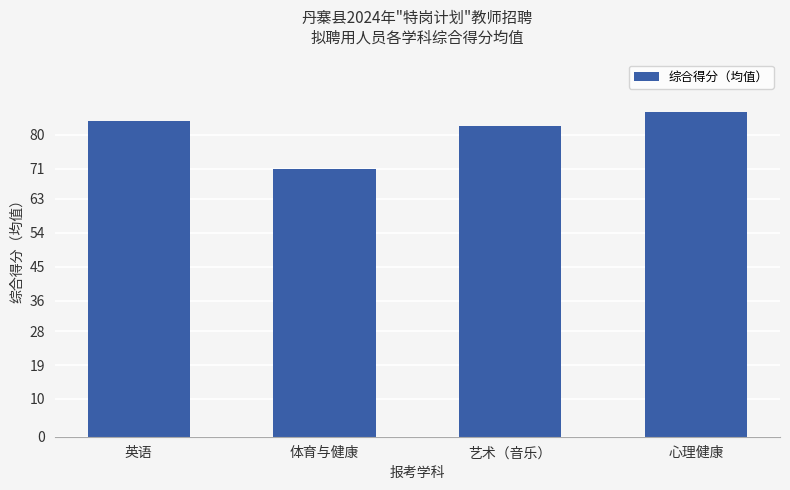

What is the ratio of the value at 英语 to the value at 体育与健康?

1.2